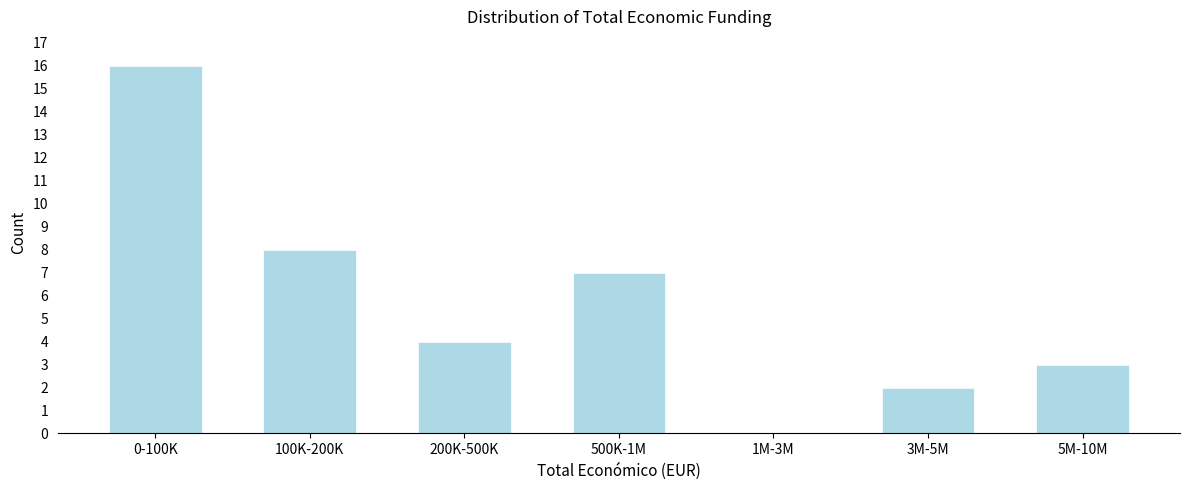

Reading left to right, transcribe all the data shown in this chart.

0-100K=16	100K-200K=8	200K-500K=4	500K-1M=7	1M-3M=0	3M-5M=2	5M-10M=3